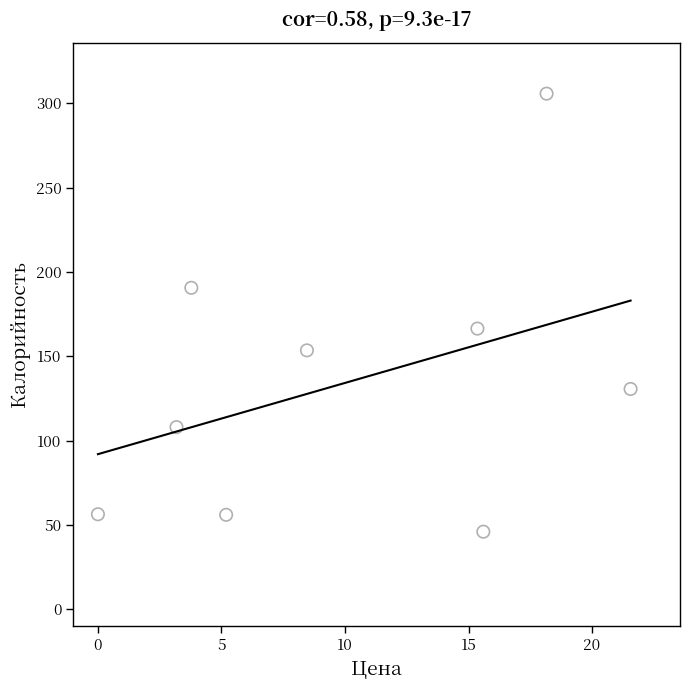

What is the average Y value?

134.8